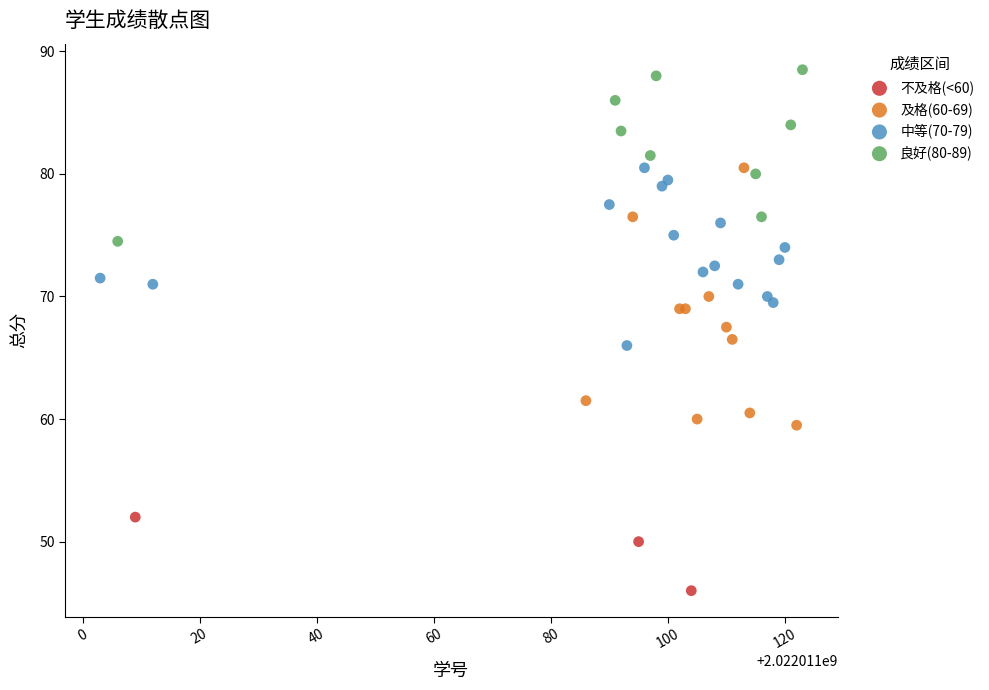

Which series reaches the minimum Y coordinate?

不及格(<60)